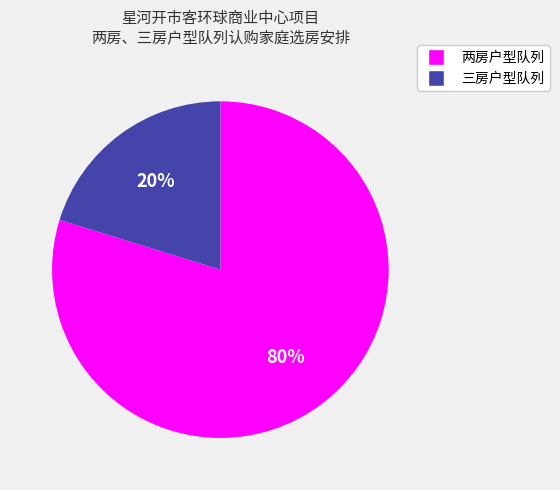

Which has a higher value, 两房户型队列 or 三房户型队列?

两房户型队列